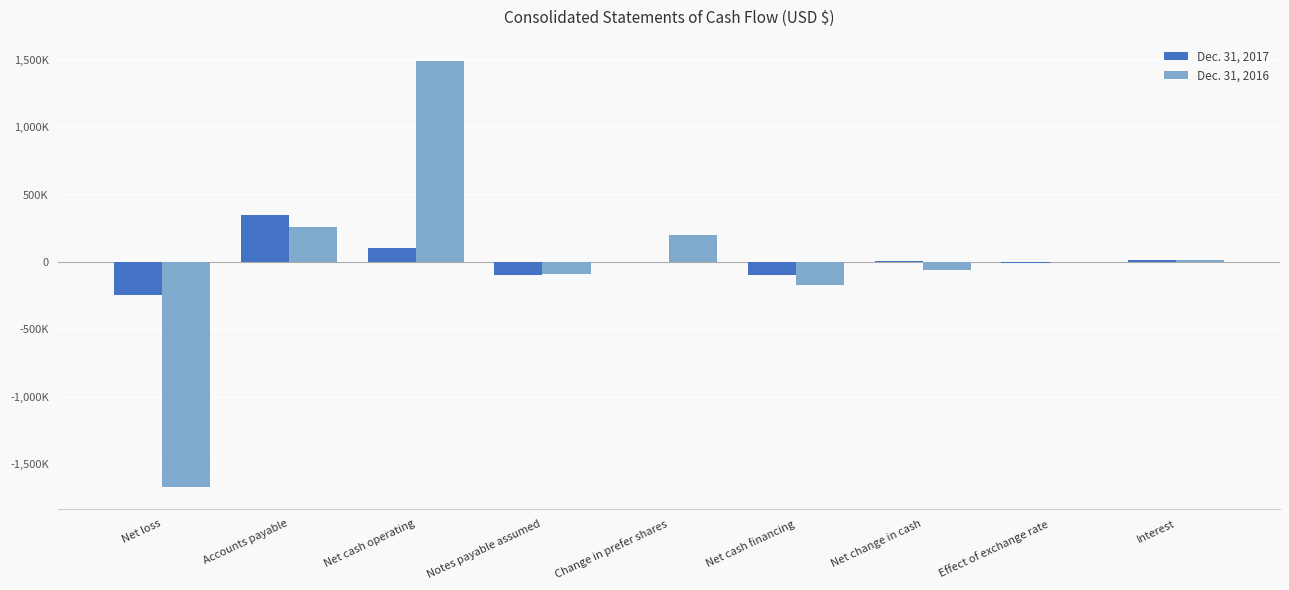

Reading right to left, list all the values displayed in this chart.

Dec. 31, 2017: Interest=14534	Effect of exchange rate=-8912	Net change in cash=8912	Net cash financing=-96563	Change in prefer shares=1	Notes payable assumed=-96564	Net cash operating=105475	Accounts payable=348077	Net loss=-242602
Dec. 31, 2016: Interest=12660	Effect of exchange rate=0	Net change in cash=-62116	Net cash financing=-171897	Change in prefer shares=201269	Notes payable assumed=-91488	Net cash operating=1491294	Accounts payable=257138	Net loss=-1670950